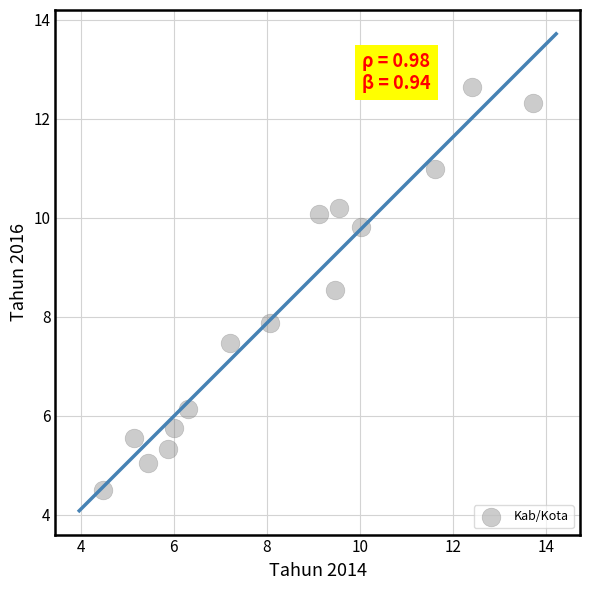

What is the range of Y values (max minus min)?

8.1